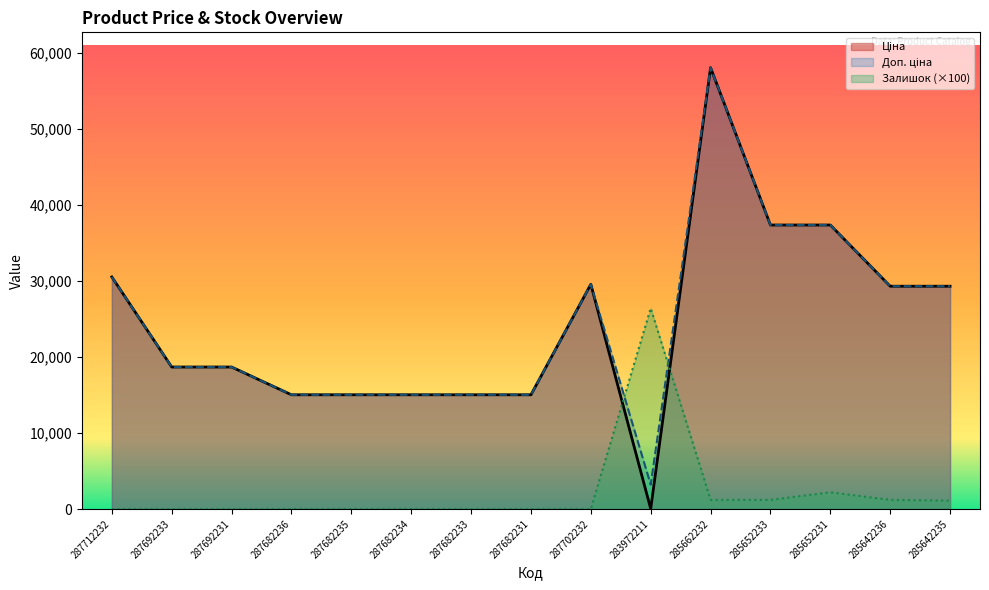

At which label does Доп. ціна first exceed 18671?

287712232